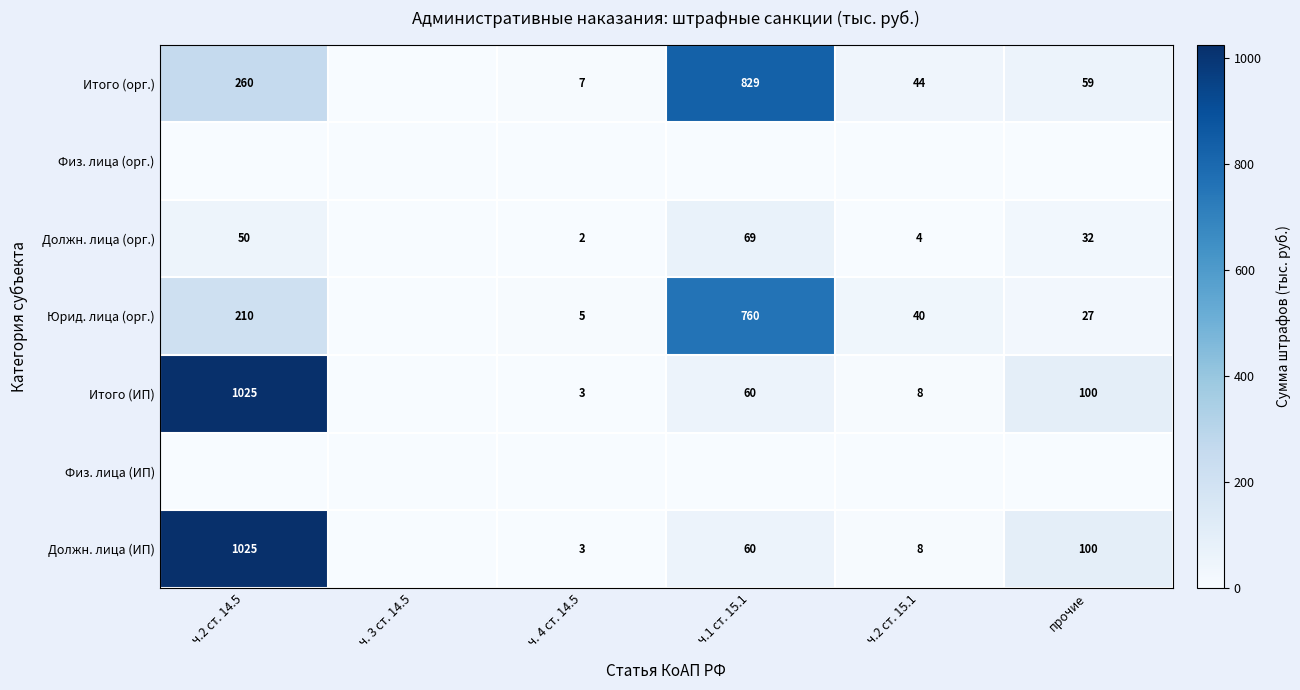

At which category is the sum across all series the highest?

ч.2 ст. 14.5